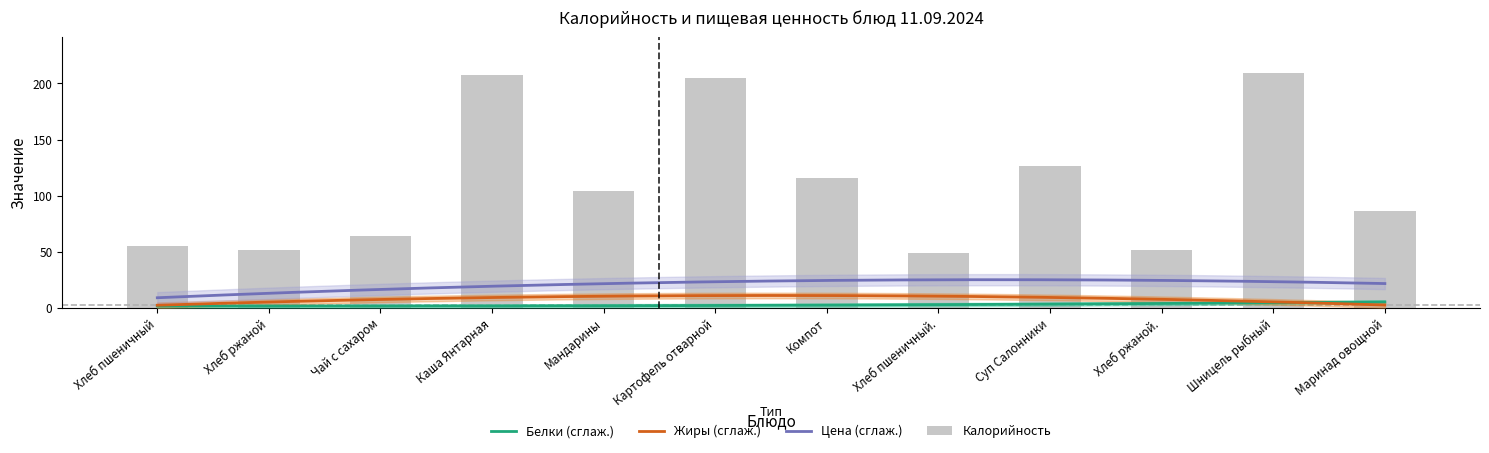

Reading left to right, list all the values displayed in this chart.

Калорийность: Хлеб пшеничный=54.8	Хлеб ржаной=51.8	Чай с сахаром=63.8	Каша Янтарная=207.2	Мандарины=104.2	Картофель отварной=205.0	Компот=115.7	Хлеб пшеничный.=48.4	Суп Салонники=126.4	Хлеб ржаной.=51.8	Шницель рыбный=209.7	Маринад овощной=85.8
Белки: Хлеб пшеничный=2.0	Хлеб ржаной=1.7	Чай с сахаром=0.0	Каша Янтарная=3.1	Мандарины=0.7	Картофель отварной=3.0	Компот=0.5	Хлеб пшеничный.=1.6	Суп Салонники=4.4	Хлеб ржаной.=1.7	Шницель рыбный=11.8	Маринад овощной=0.6
Жиры: Хлеб пшеничный=1.8	Хлеб ржаной=1.9	Чай с сахаром=16.0	Каша Янтарная=4.4	Мандарины=6.8	Картофель отварной=5.2	Компот=27.5	Хлеб пшеничный.=9.8	Суп Салонники=4.1	Хлеб ржаной.=1.8	Шницель рыбный=4.5	Маринад овощной=6.4
Цена: Хлеб пшеничный=2.0	Хлеб ржаной=2.0	Чай с сахаром=18.4	Каша Янтарная=55.6	Мандарины=24.0	Картофель отварной=15.0	Компот=23.6	Хлеб пшеничный.=2.0	Суп Салонники=27.1	Хлеб ржаной.=2.0	Шницель рыбный=61.3	Маринад овощной=12.0